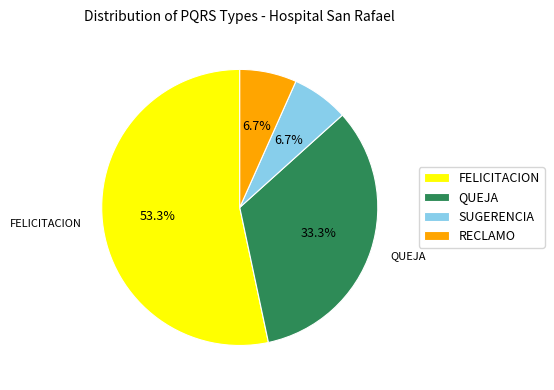

What percentage is the SUGERENCIA slice, to the nearest percent?

7%